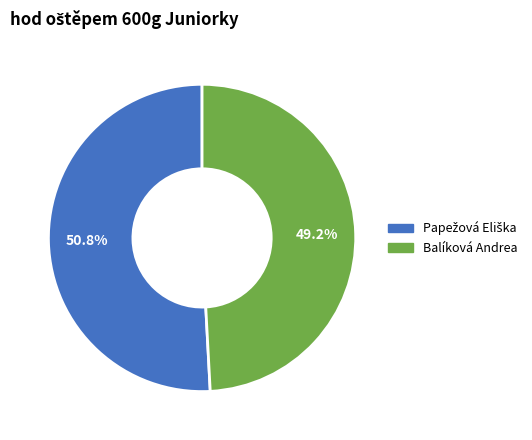

Does any single category account for the majority?

Yes